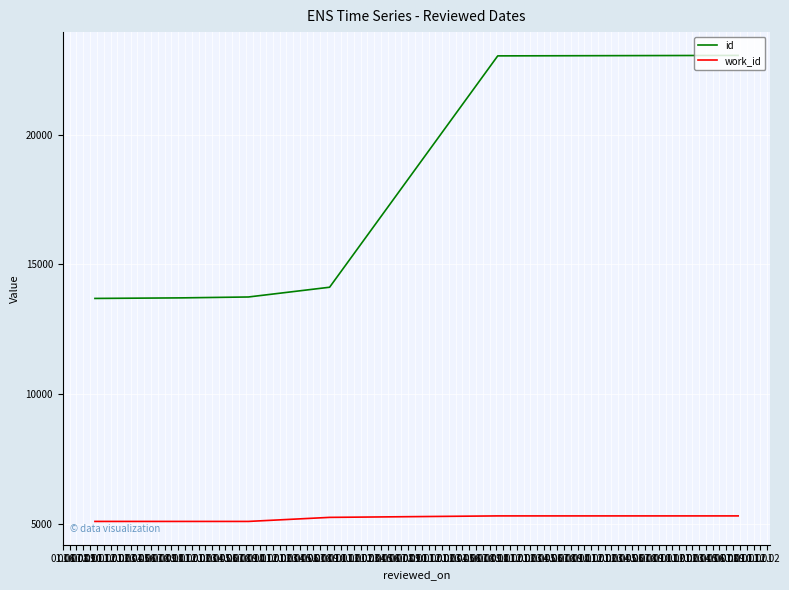

Rank the series by their maximum value, from highest to lowest.

id, work_id